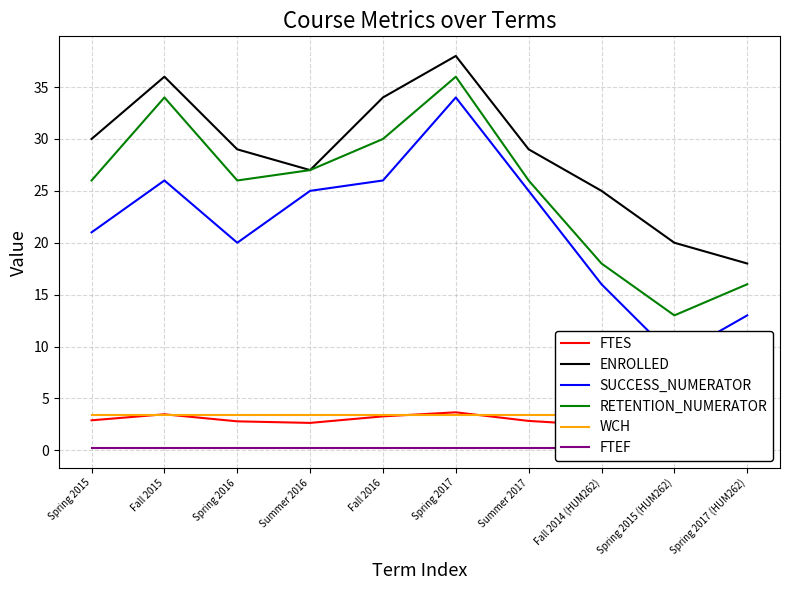

What is the highest value of the RETENTION_NUMERATOR series?

36